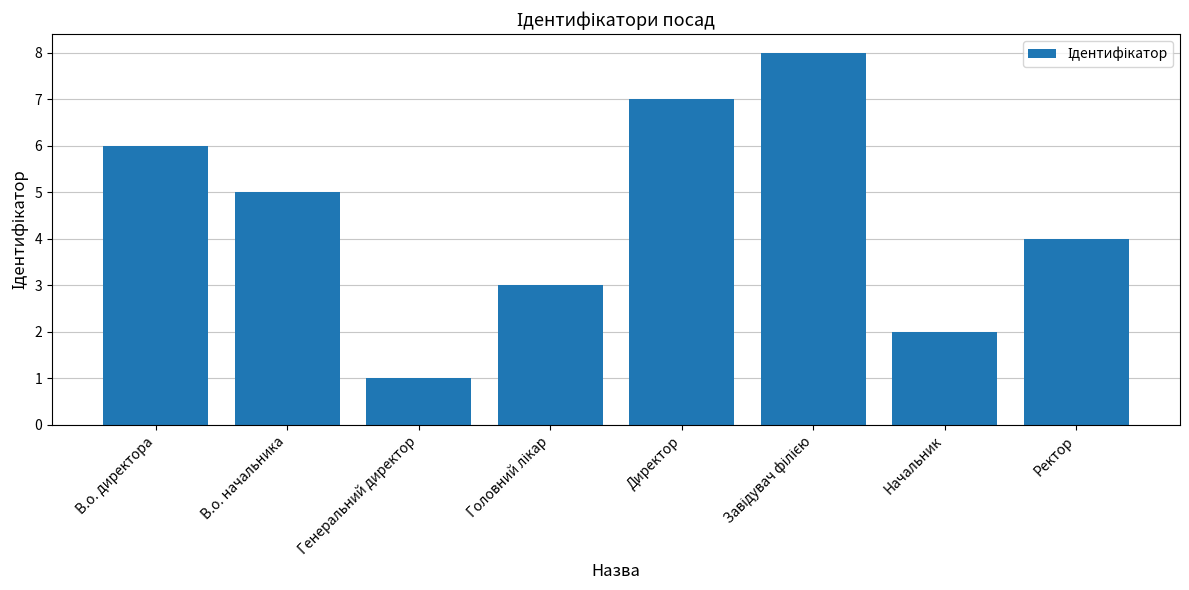

Count the number of data series in this chart.

1